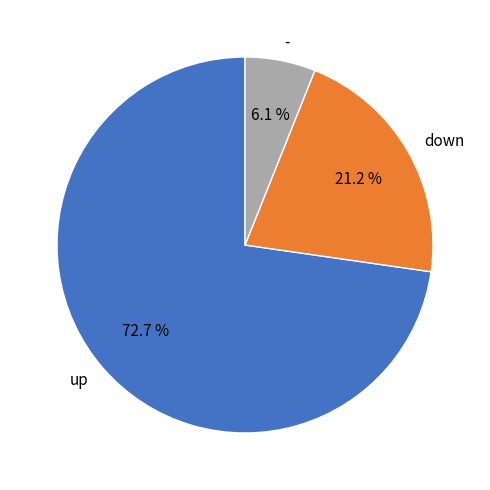

Does - account for over 50% of the chart?

No